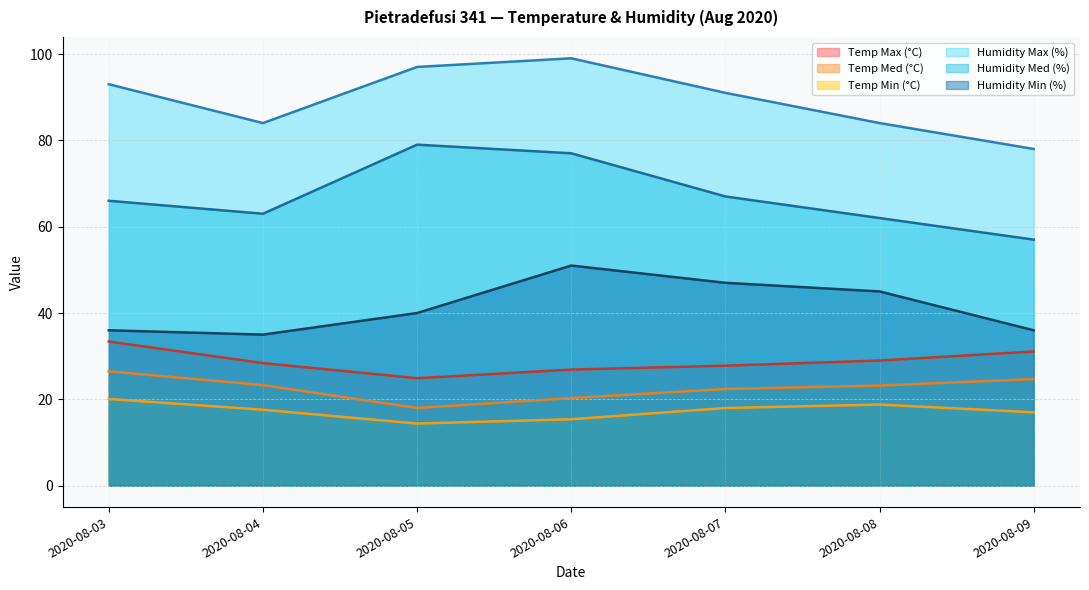

What is the lowest value of the Temp Med (°C) series?

18.0